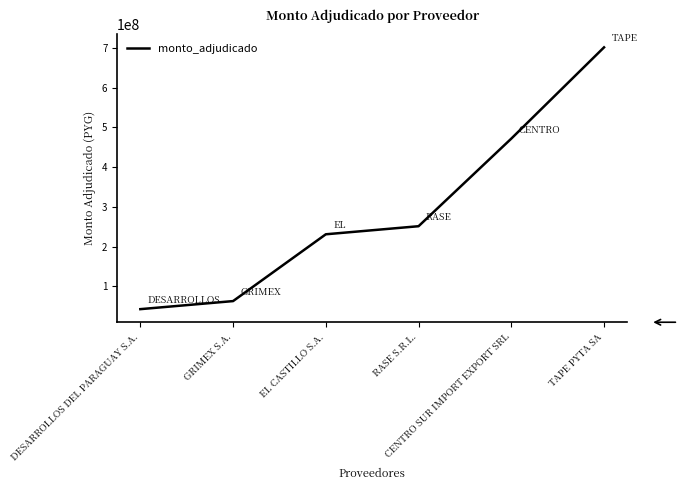

True or false: there are more than 2 points higher than both neighbors.

False